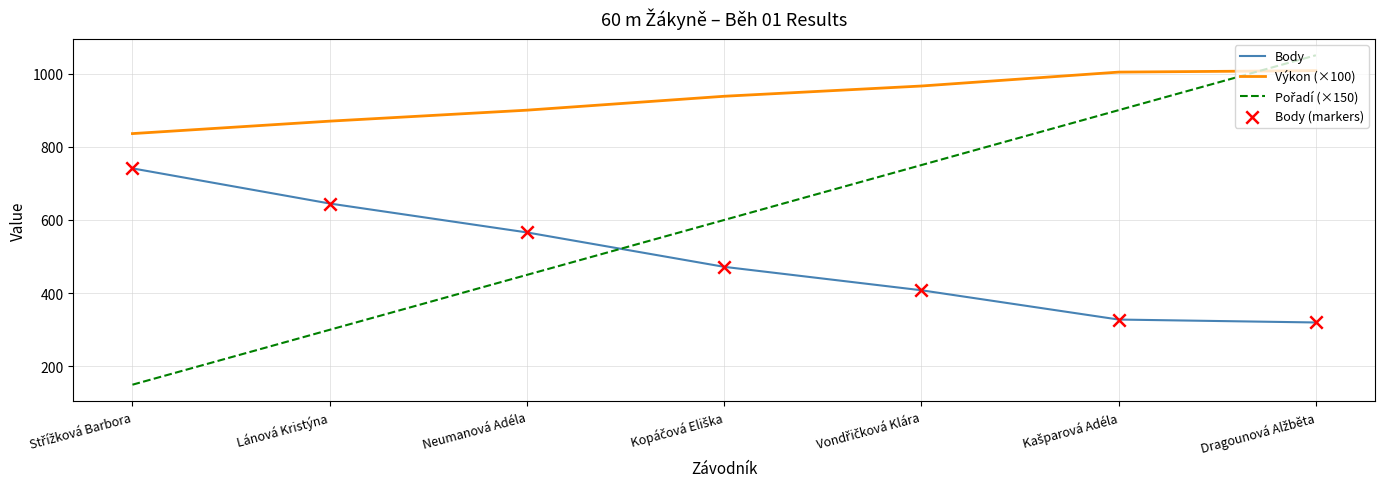

Which series has the largest total across all categories?

Výkon (×100)